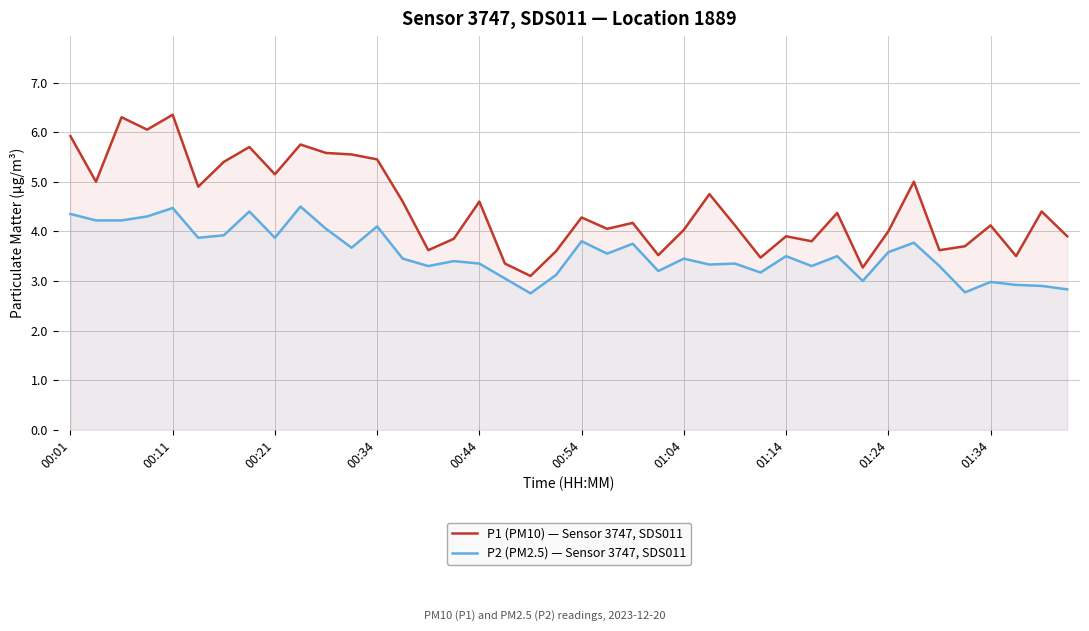

At 00:34, list the series in order from largest to smallest.

P1 (PM10) — Sensor 3747, SDS011, P2 (PM2.5) — Sensor 3747, SDS011